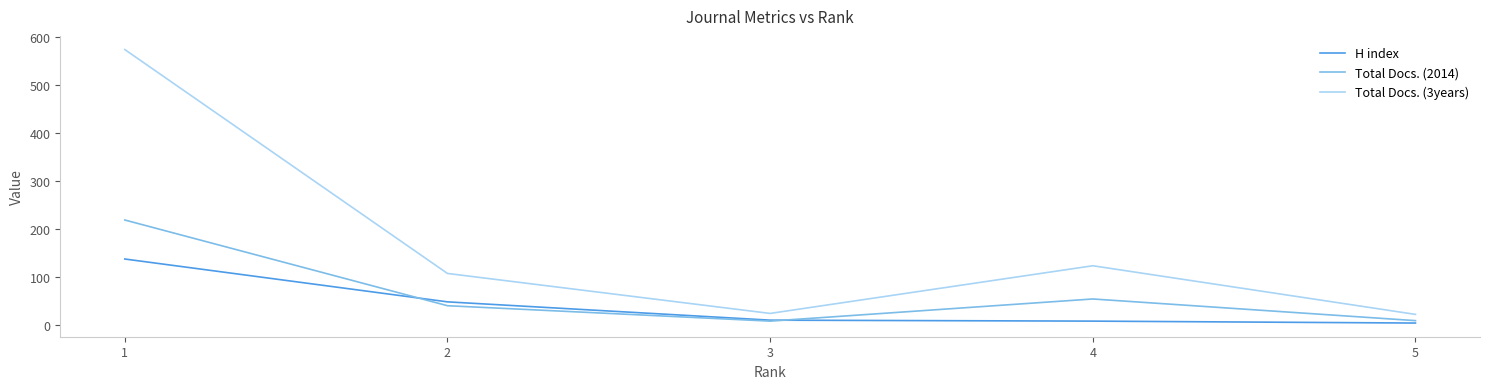

What is the sum of all Total Docs. (3years) values?

853